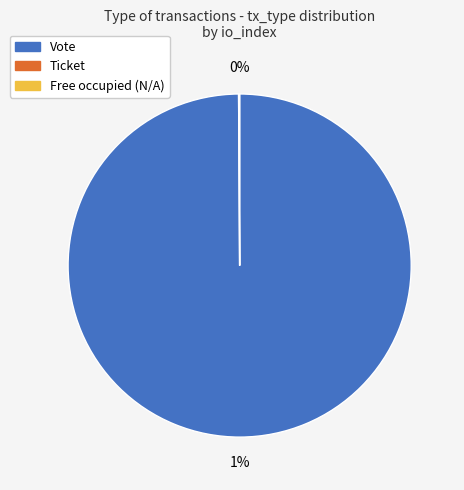

To the nearest percent, what is the combined percentage of Vote and Ticket?

100%